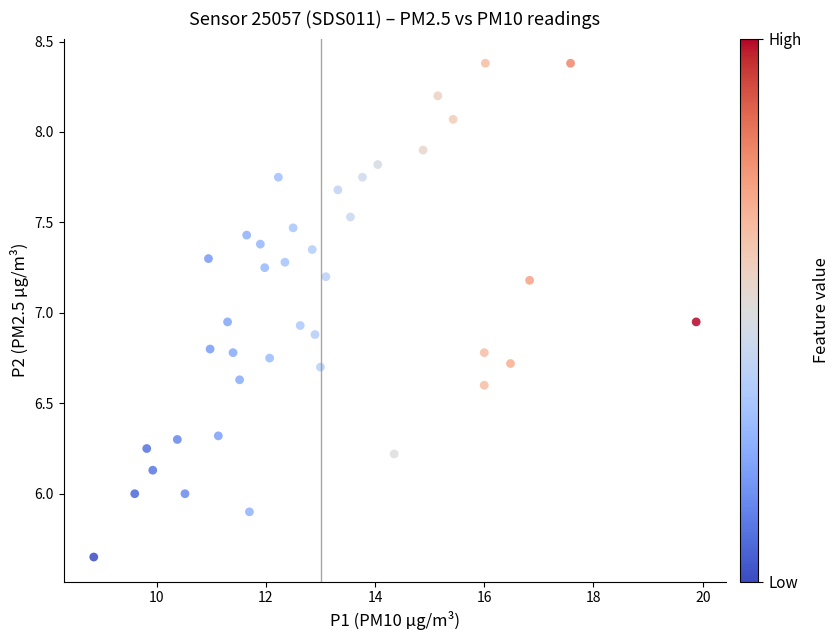

What is the range of X values (max minus min)?

11.0